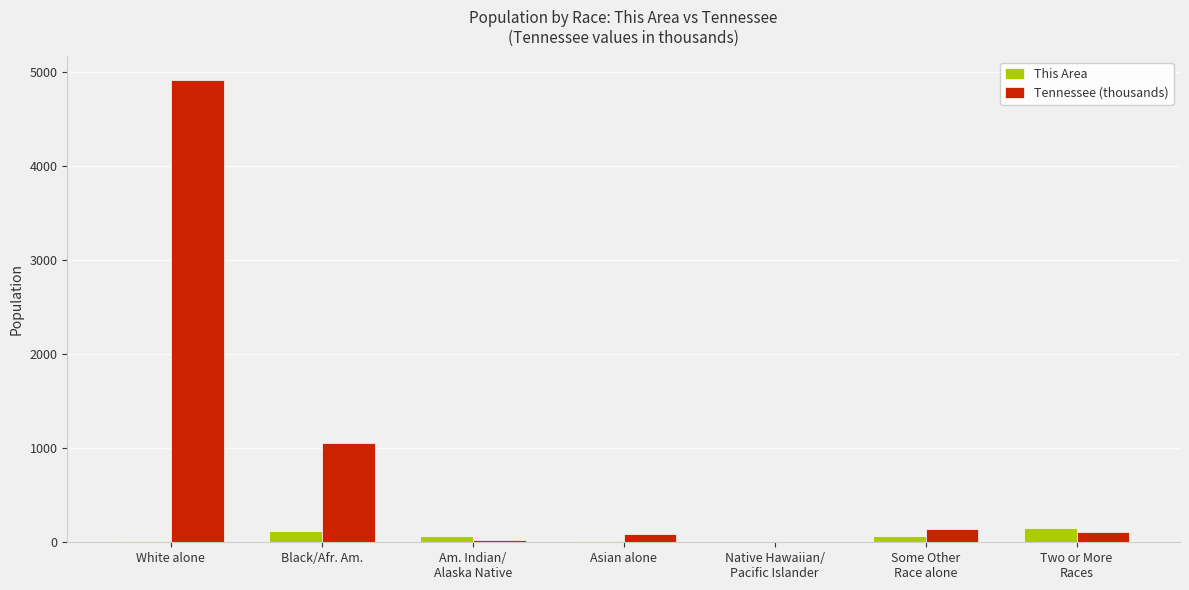

Which series has the largest total across all categories?

Tennessee (thousands)